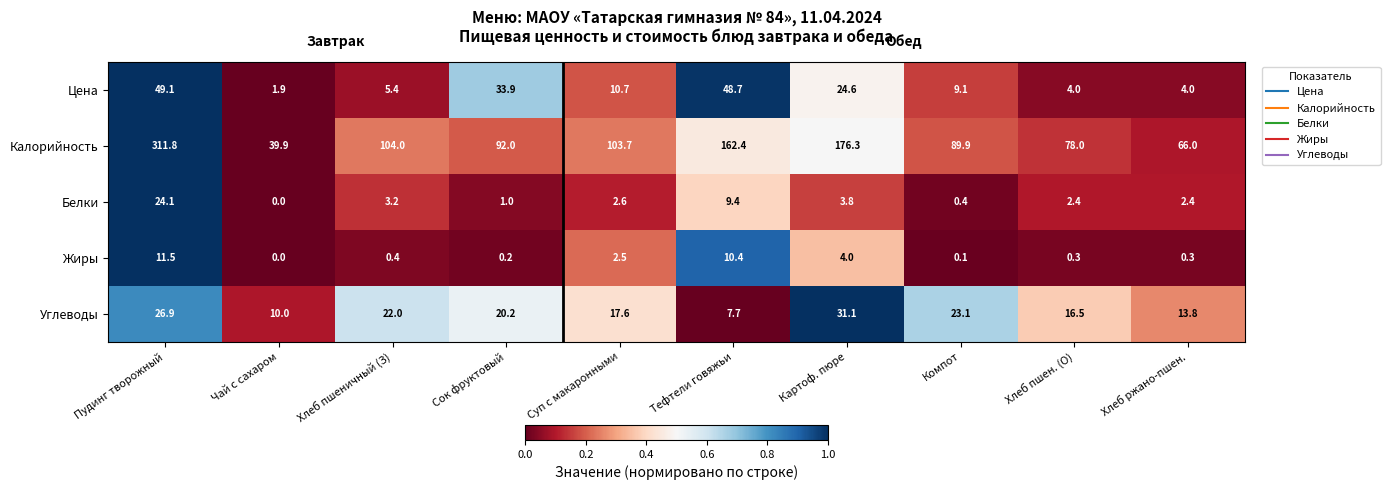

Where is Белки nearest to the value 12?

Тефтели говяжьи